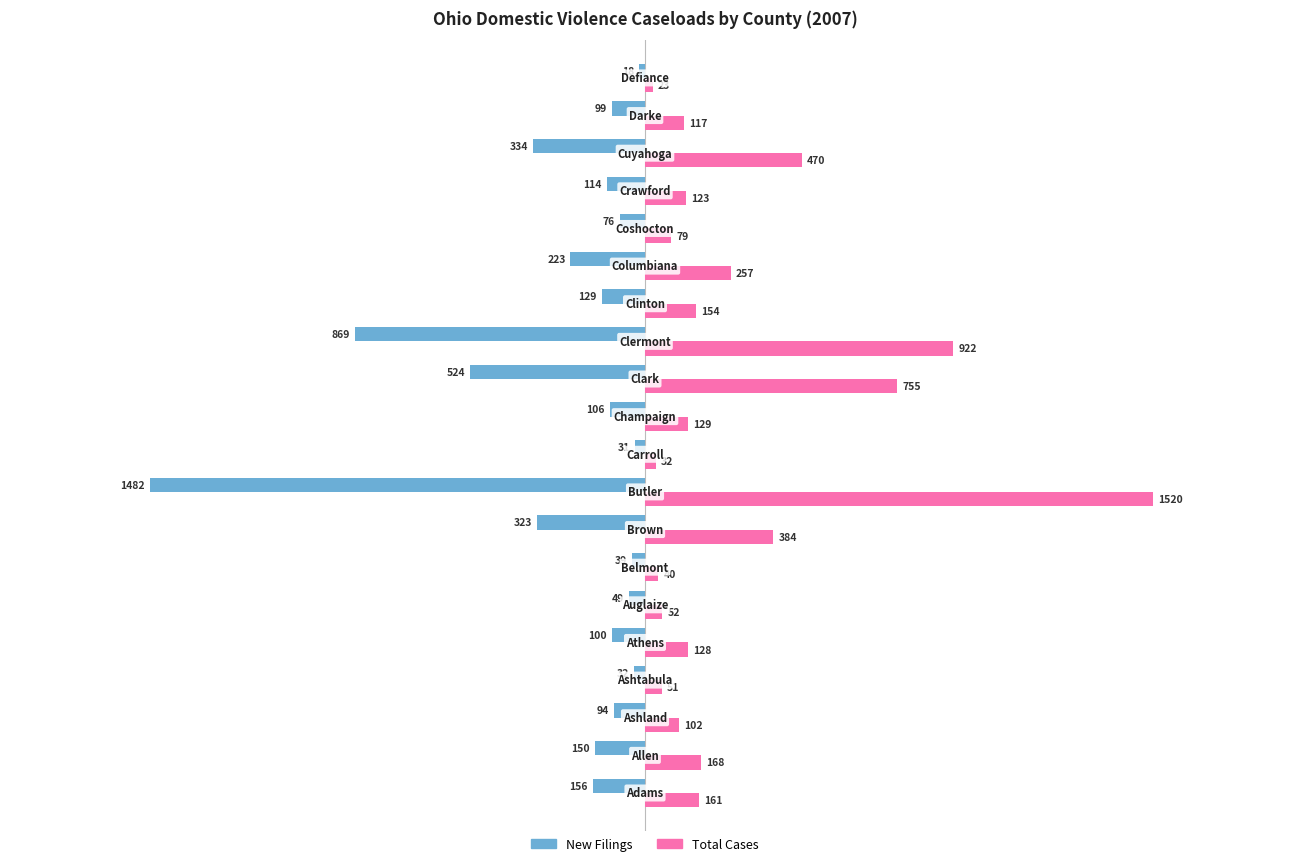

What is the greatest value displayed?

1520